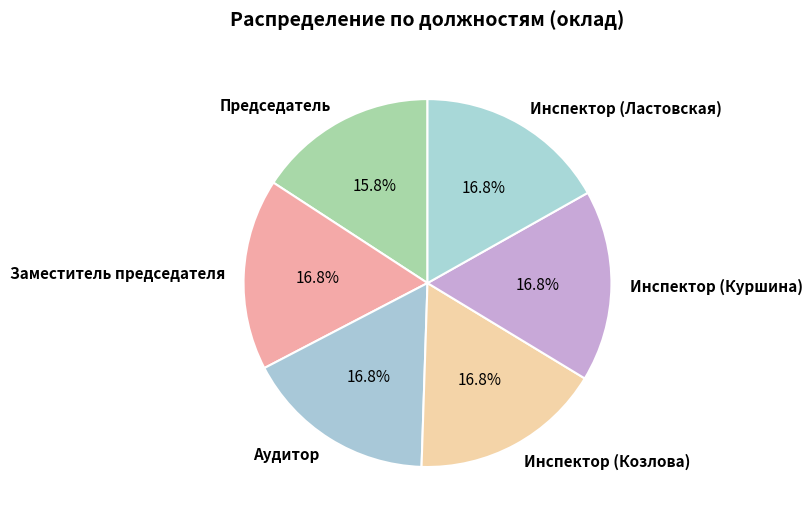

Which category has the smallest portion of the pie?

Председатель